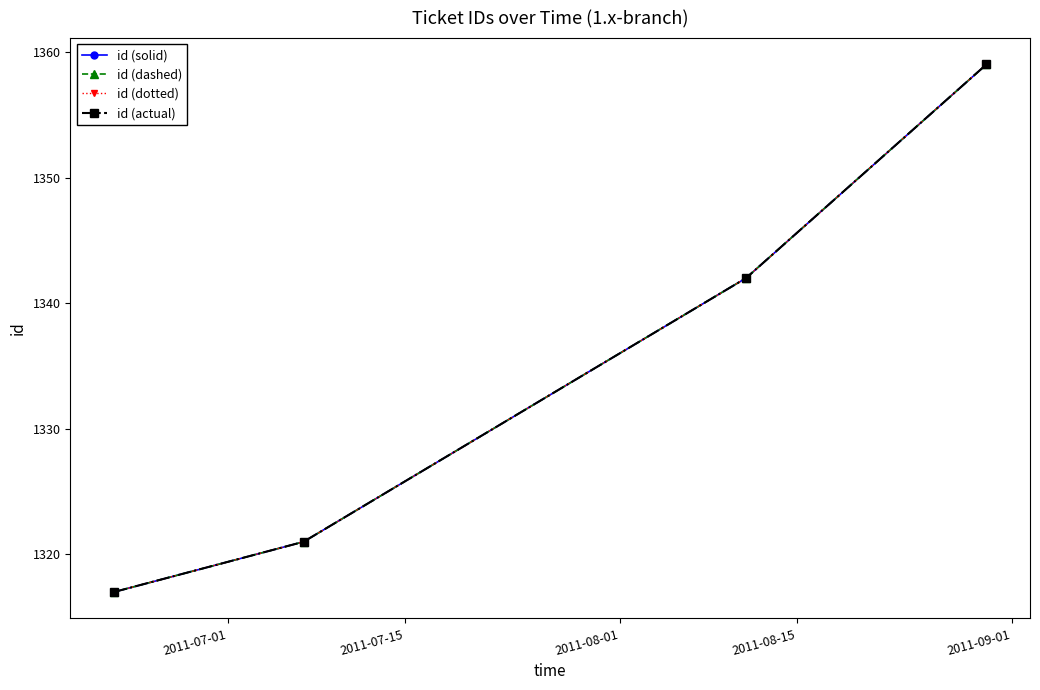

Where is id (solid) nearest to the value 1338?

2011-08-01